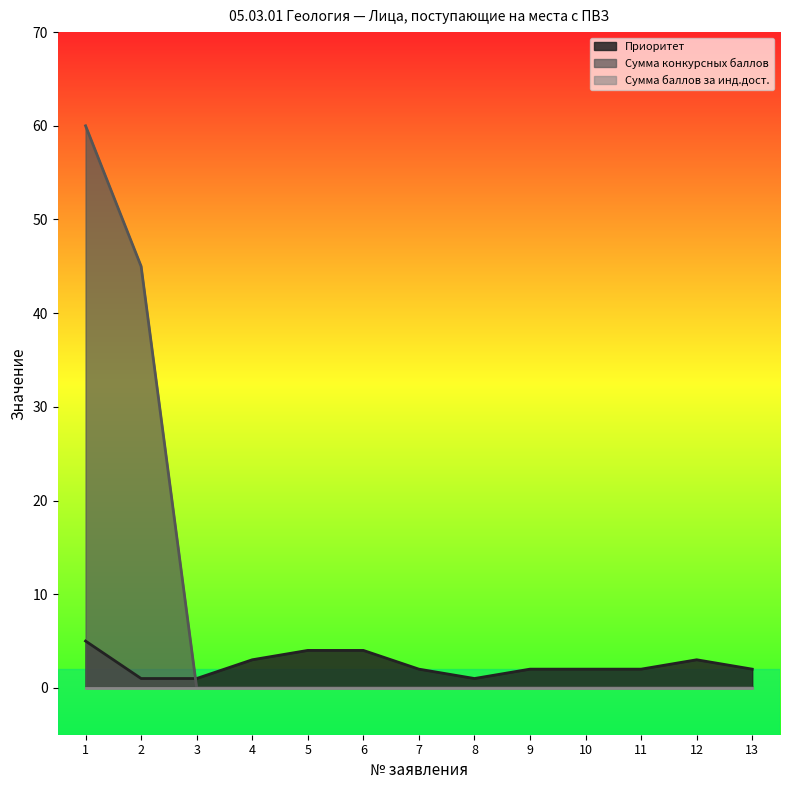

What is the average value of the Сумма конкурсных баллов series?

8